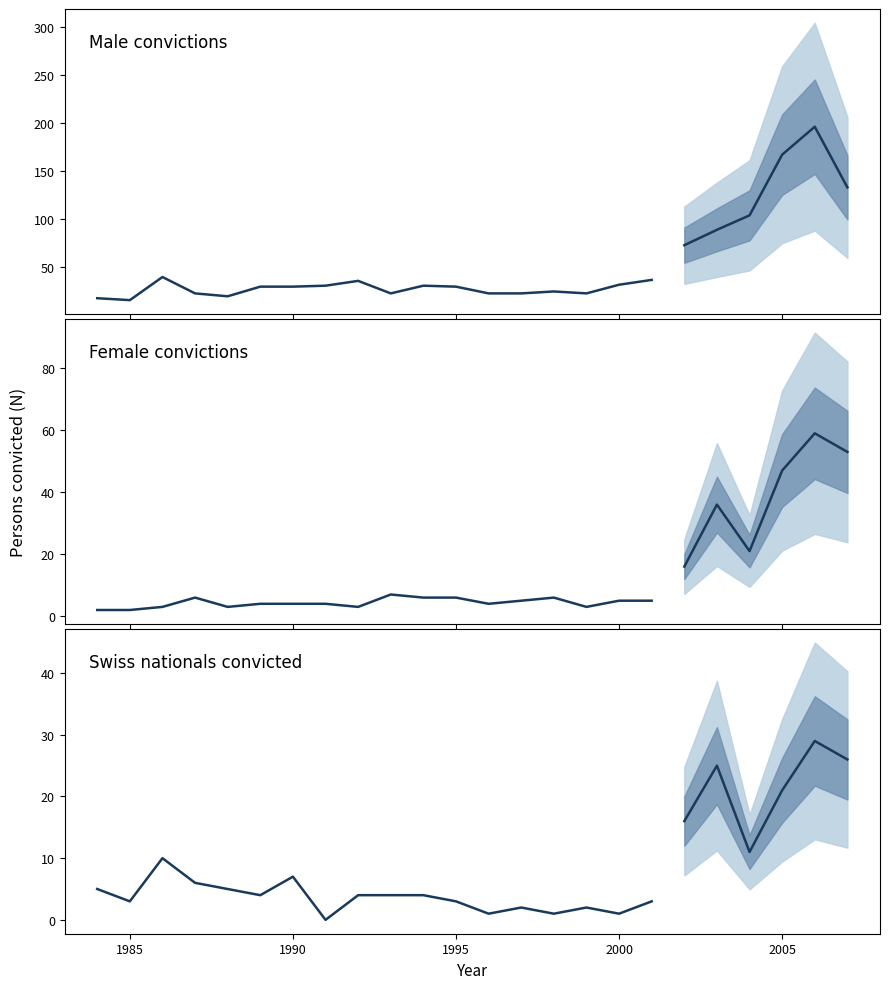

What is the difference between the second highest and minimum values in the Swiss series?

26